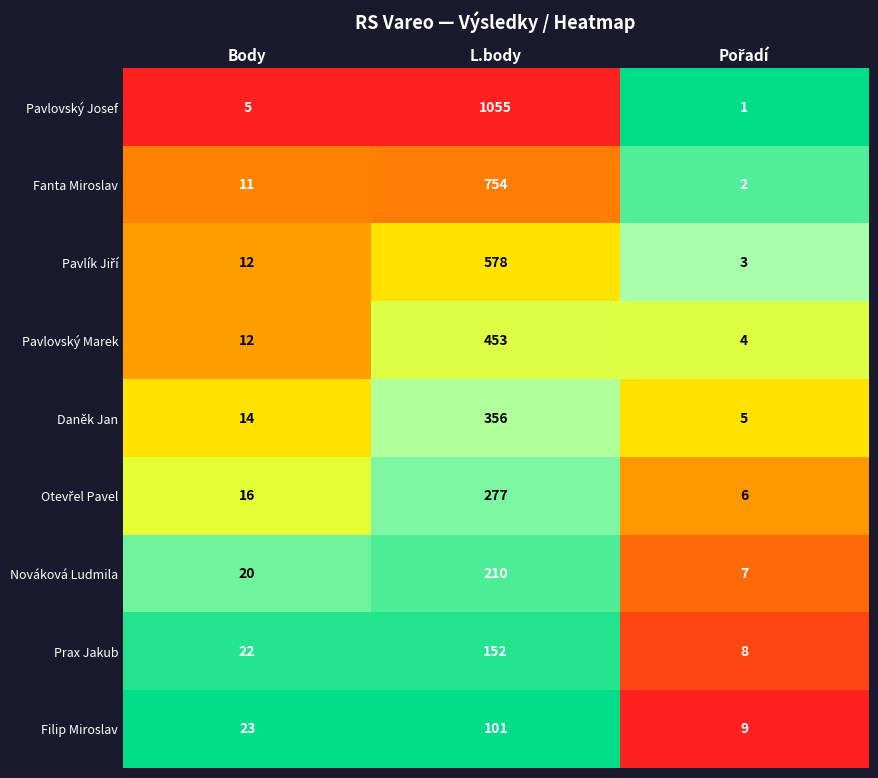

The value of Prax Jakub at L.body is 152. True or false?

True